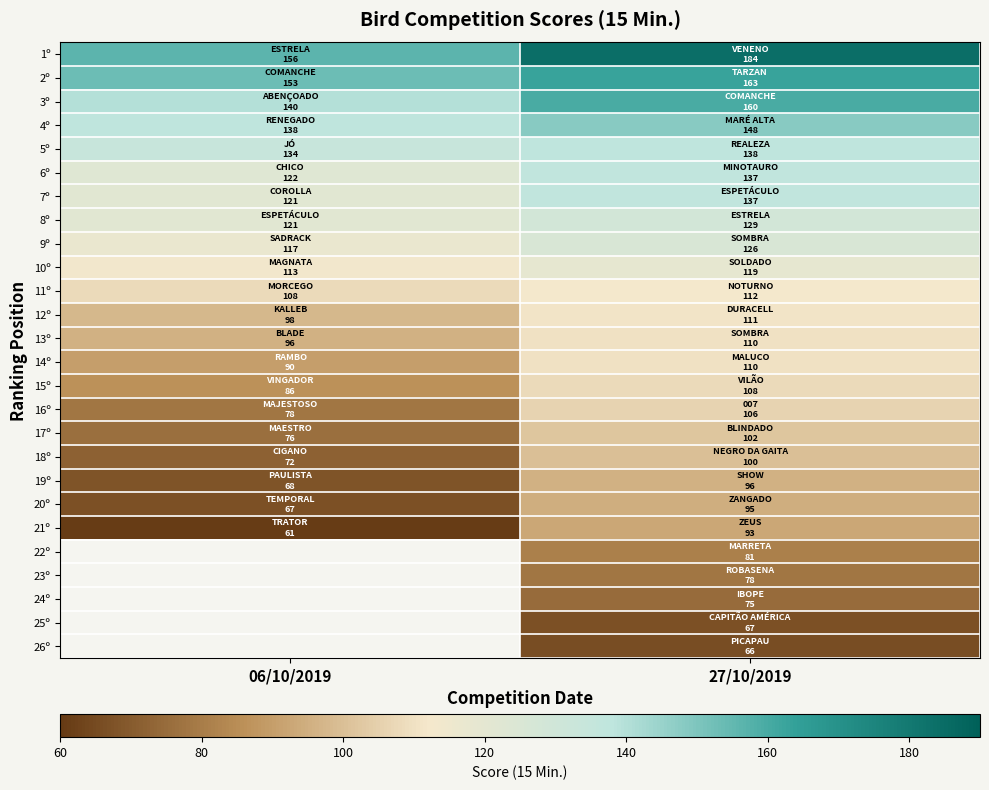

The value of 26º at 27/10/2019 is 108.6. True or false?

False